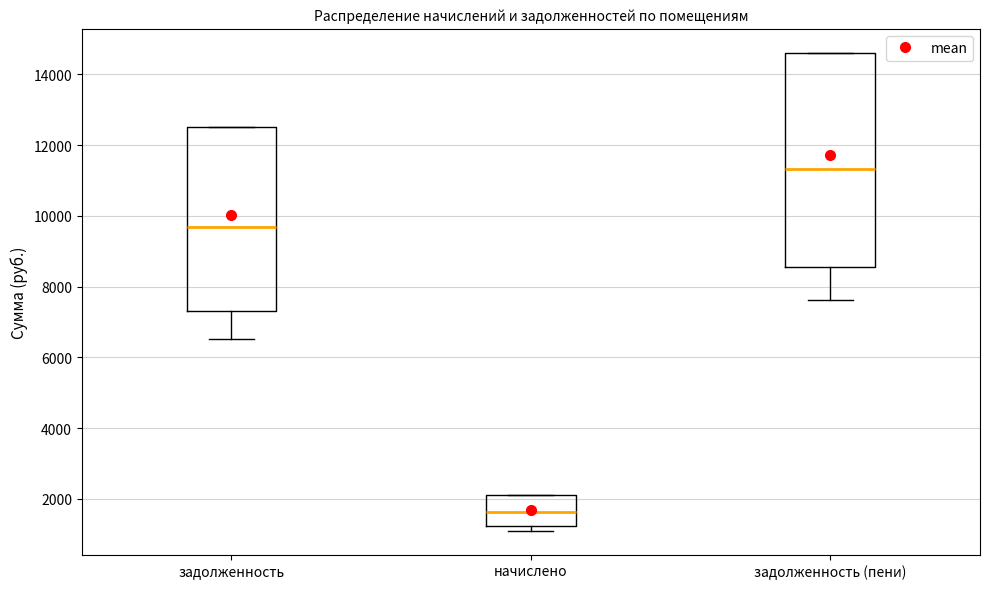

Reading left to right, read every box against the y-axis: the position of its median line, the range the box covers, and the ends of its whiskers. The values are not printed on the chart, so give them approximately, as read against the axis.

задолженность: median 9600, box 7400 to 12400, whiskers 6600 to 12400
начислено: median 1600, box 1200 to 2200, whiskers 1200 (just below the box's lower edge) to 2200
задолженность (пени): median 11400, box 8600 to 14600, whiskers 7600 to 14600